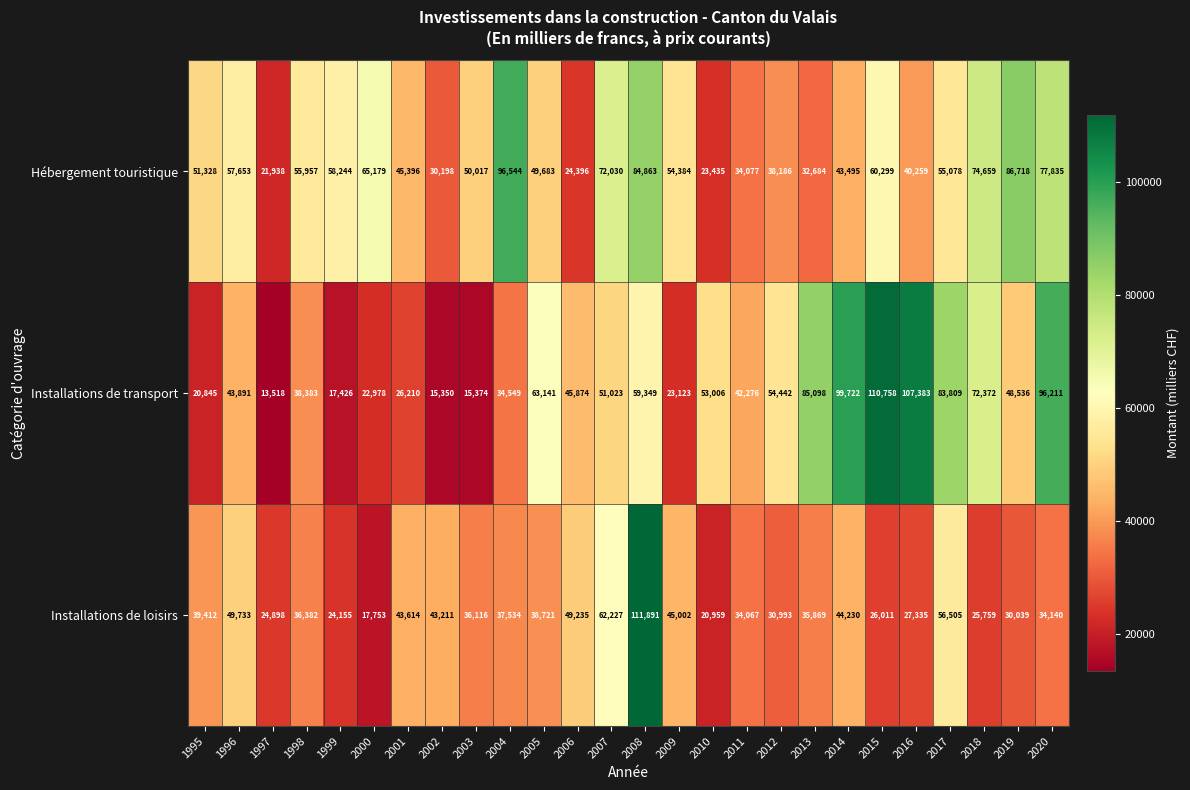

Between 2010 and 2013, which series saw the biggest shift?

Installations de transport